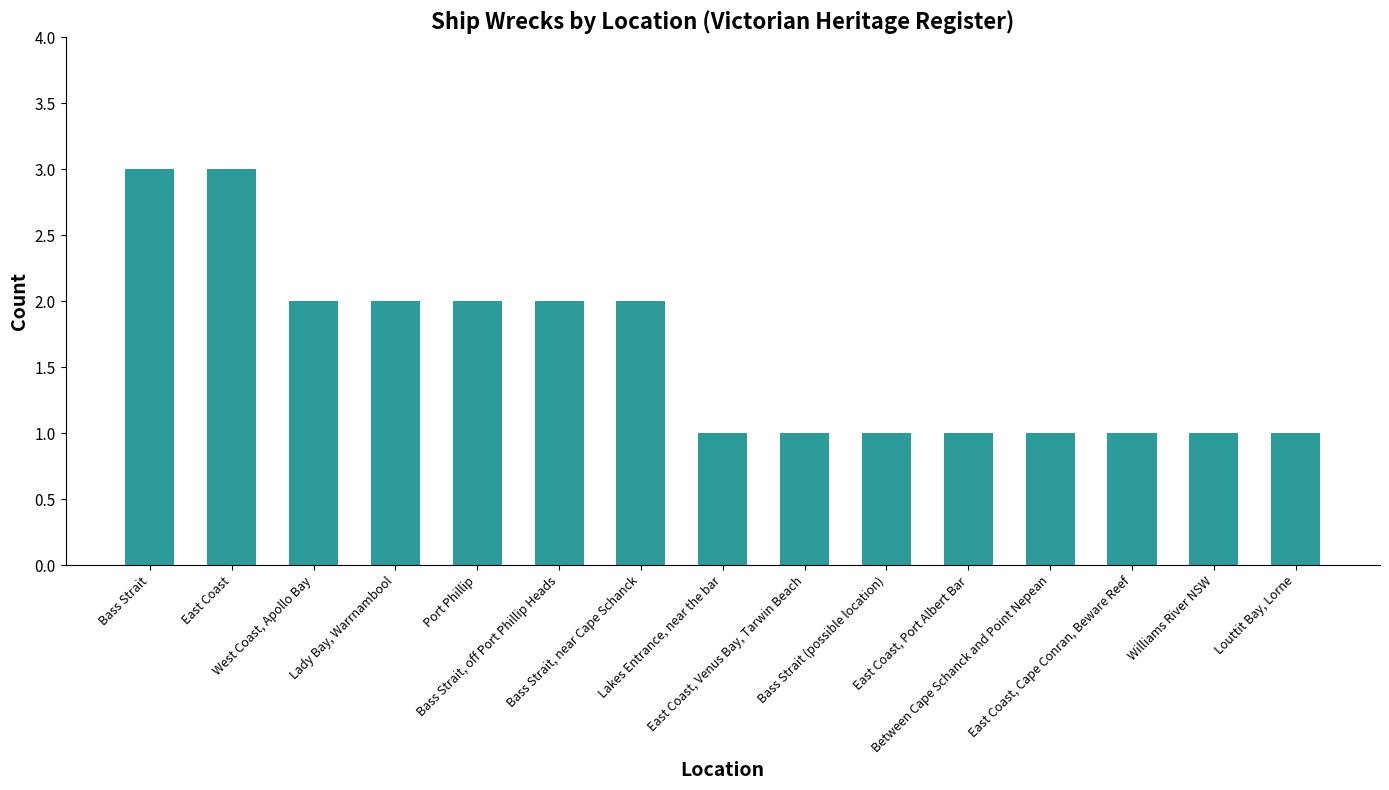

What is the maximum value shown in the chart?

3